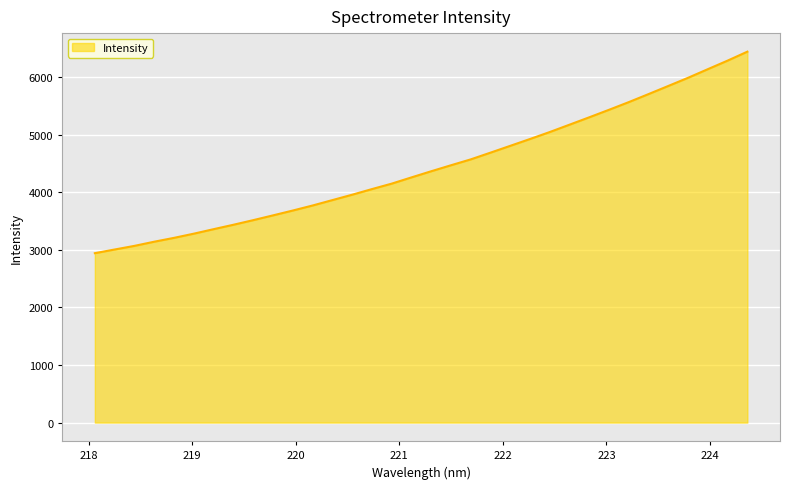

What is the greatest value displayed?

6439.8